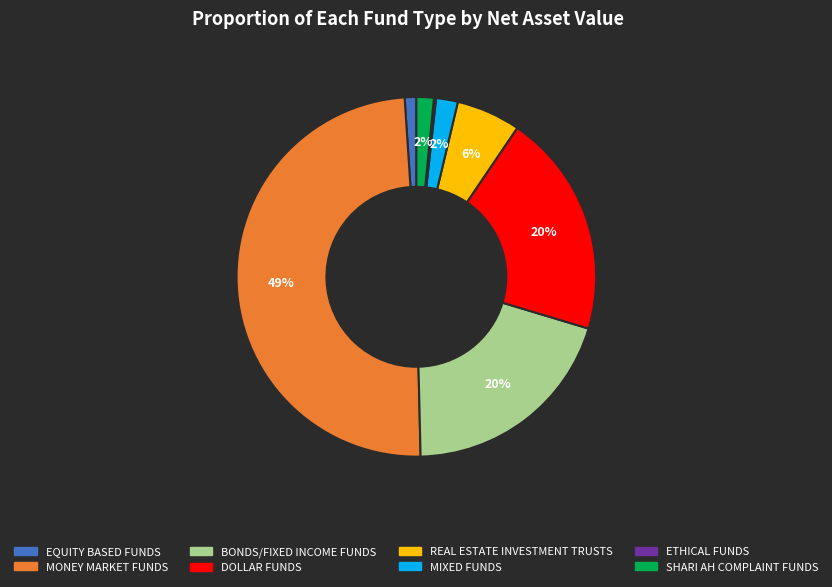

Is it true that BONDS/FIXED INCOME FUNDS is 20% of the pie?

True